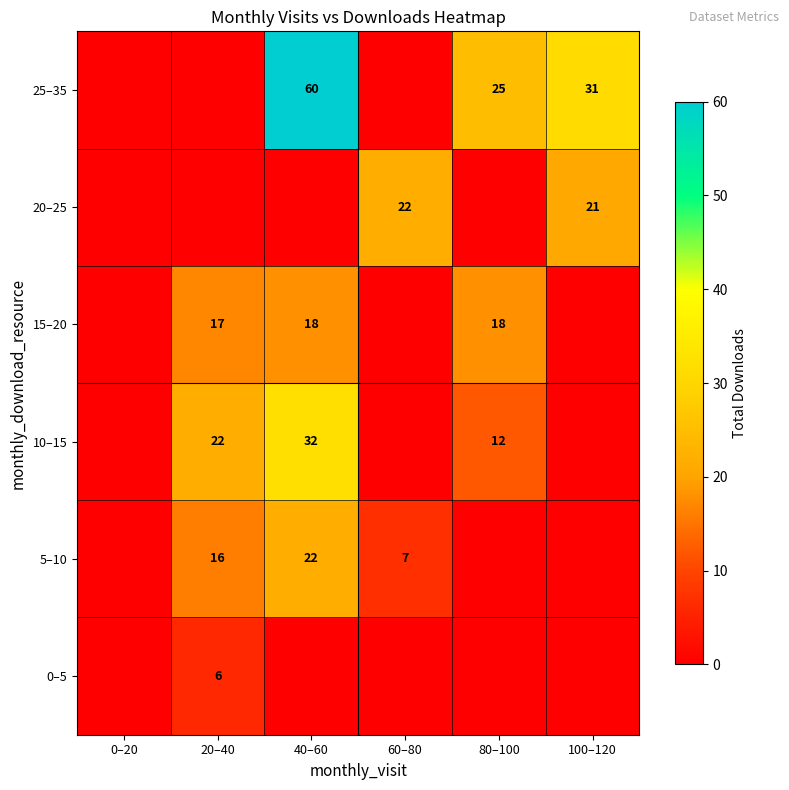

True or false: 20–25 has a value of 6 at 60–80.

False